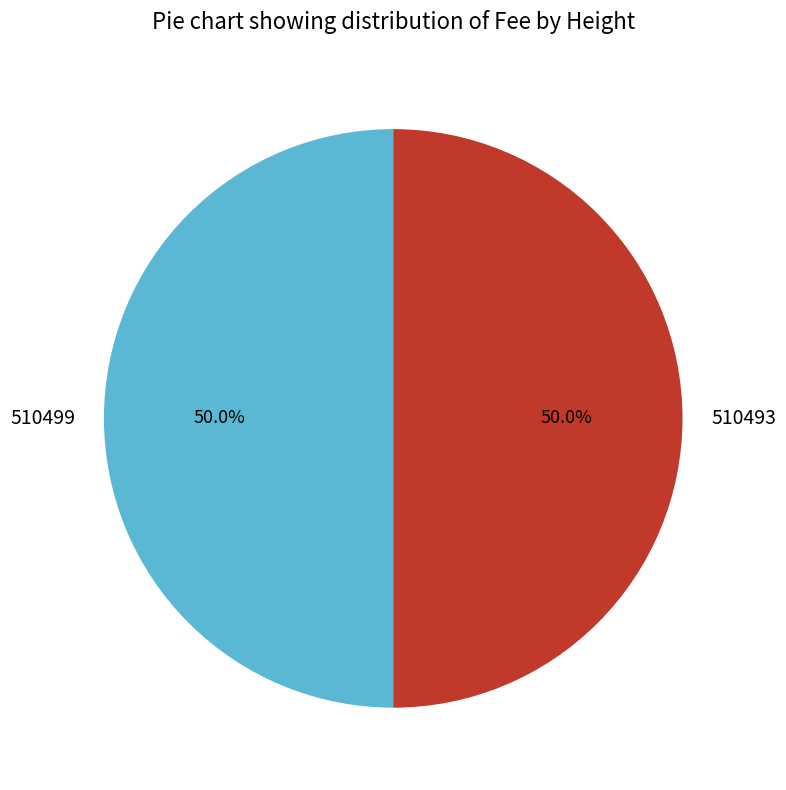

How much of the chart is everything except 510499?

50.0%